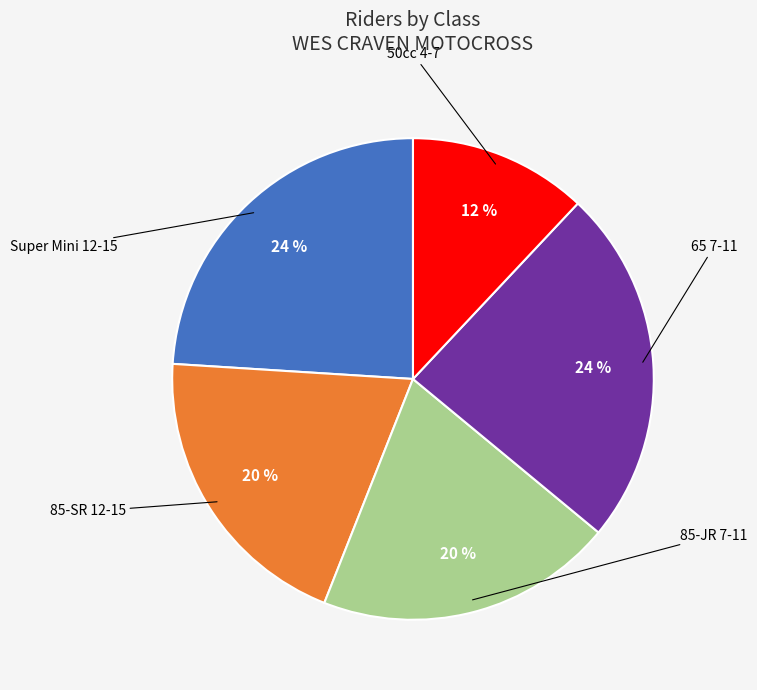

What is the smallest slice in the pie chart?

50cc 4-7